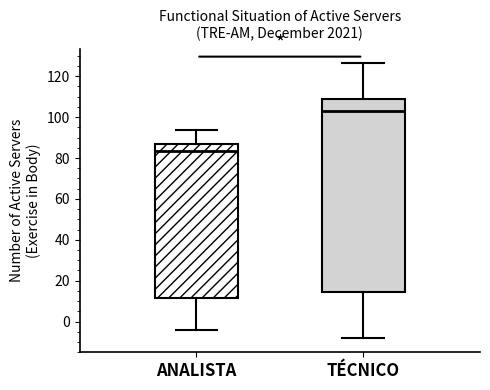

Where is the upper edge of the box for TÉCNICO on the y-axis? The values are not printed on the chart, so give them approximately, as read against the axis.

108